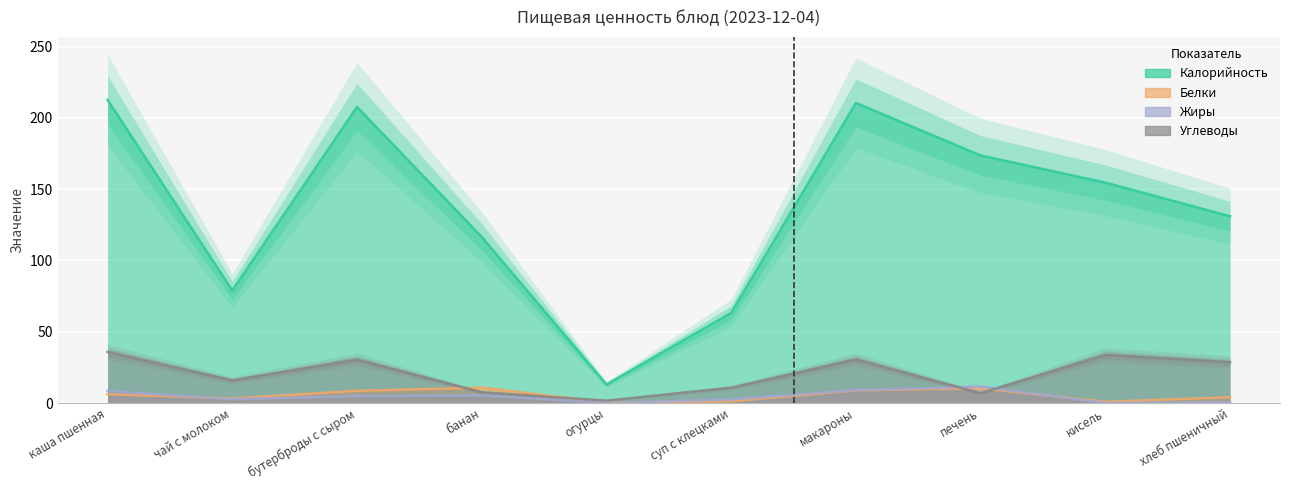

At which category is the sum across all series the highest?

каша пшенная